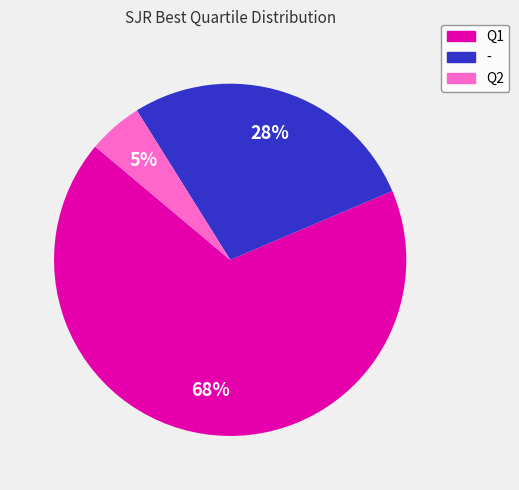

To the nearest percent, what is the average slice percentage?

33%